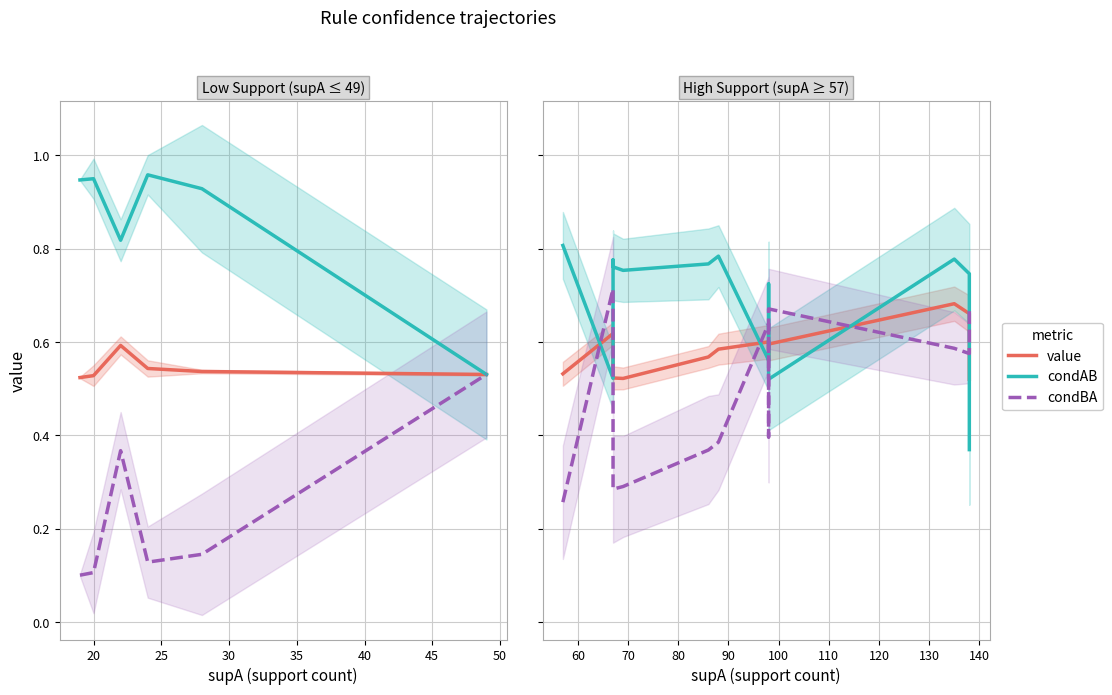

What are all the series names shown in the legend?

value, condAB, condBA